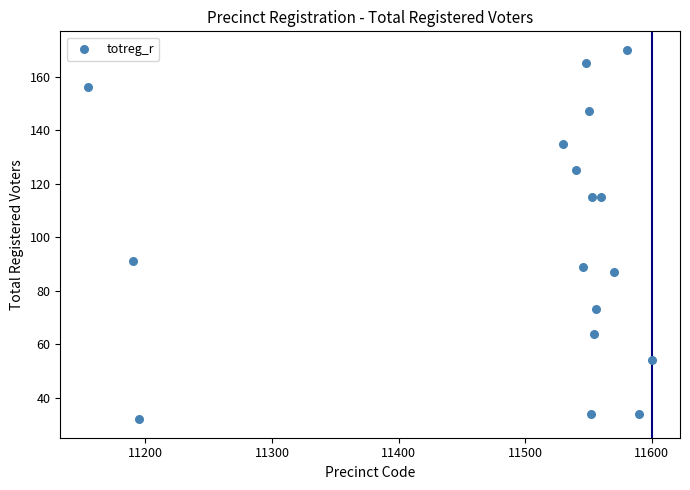

What is the range of X values (max minus min)?

445